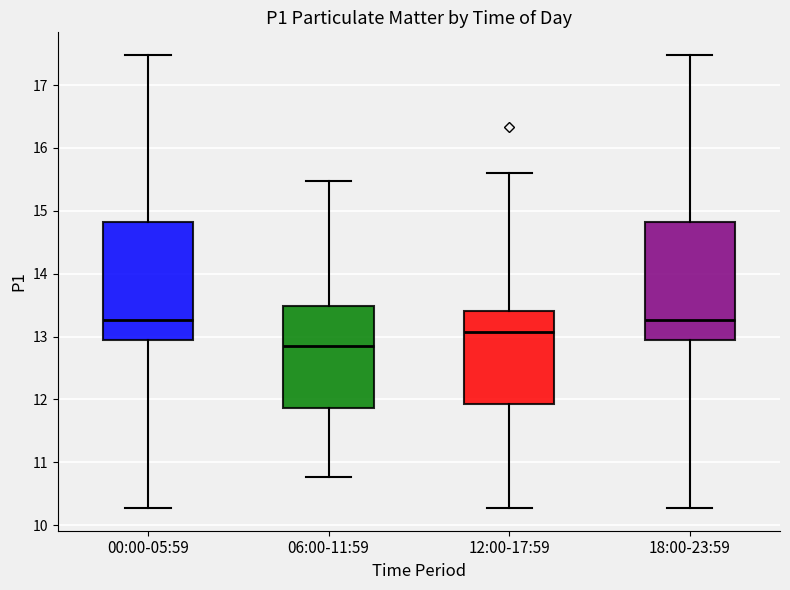

Reading left to right, read every box against the y-axis: the position of its median line, the range the box covers, and the ends of its whiskers. The values are not printed on the chart, so give them approximately, as read against the axis.

00:00-05:59: median 13.3, box 13.0 to 14.8, whiskers 10.3 to 17.5
06:00-11:59: median 12.9, box 11.9 to 13.5, whiskers 10.8 to 15.5
12:00-17:59: median 13.1, box 11.9 to 13.4, whiskers 10.3 to 15.6
18:00-23:59: median 13.3, box 13.0 to 14.8, whiskers 10.3 to 17.5